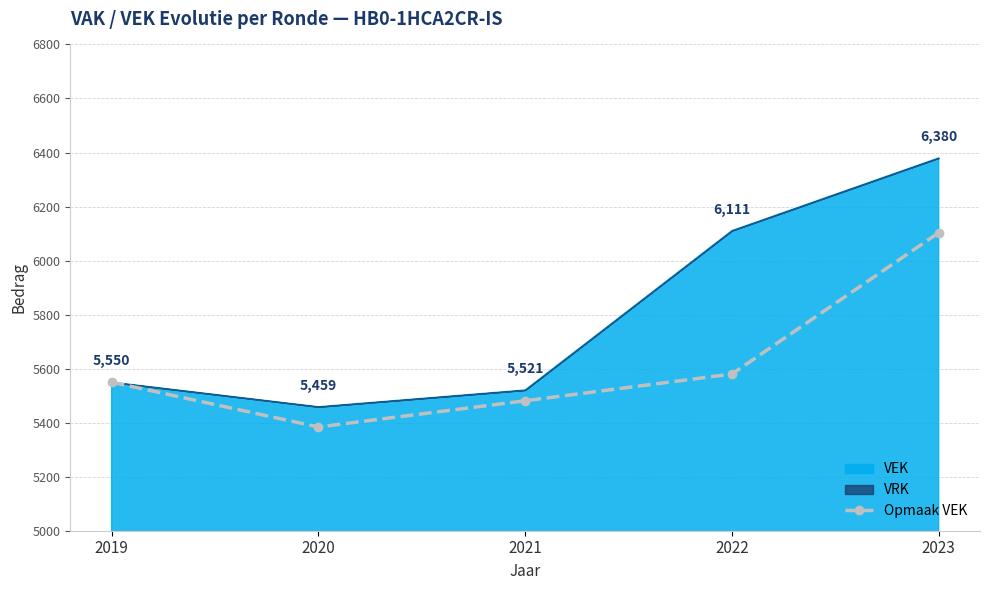

At which label does Opmaak VEK reach its peak?

2023